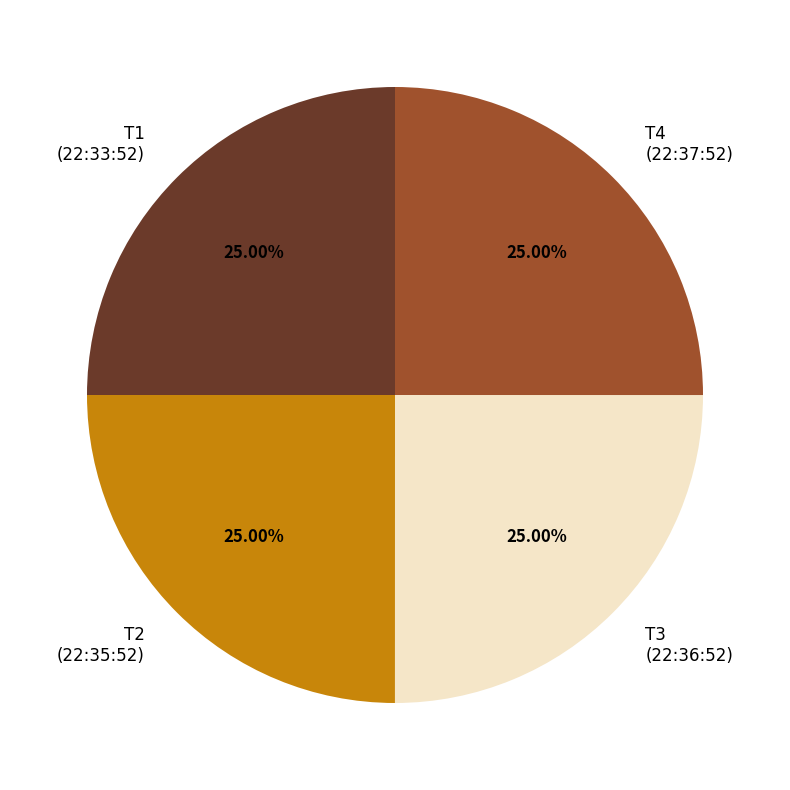

Count the number of slices in the pie.

4